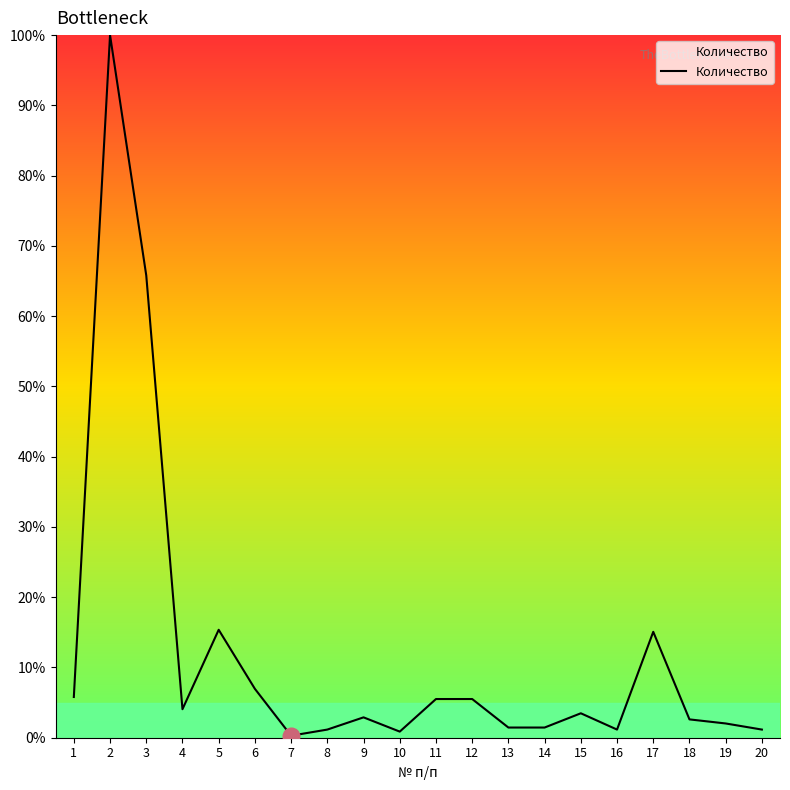

Is it true that the value at 4 is 4.1?

True